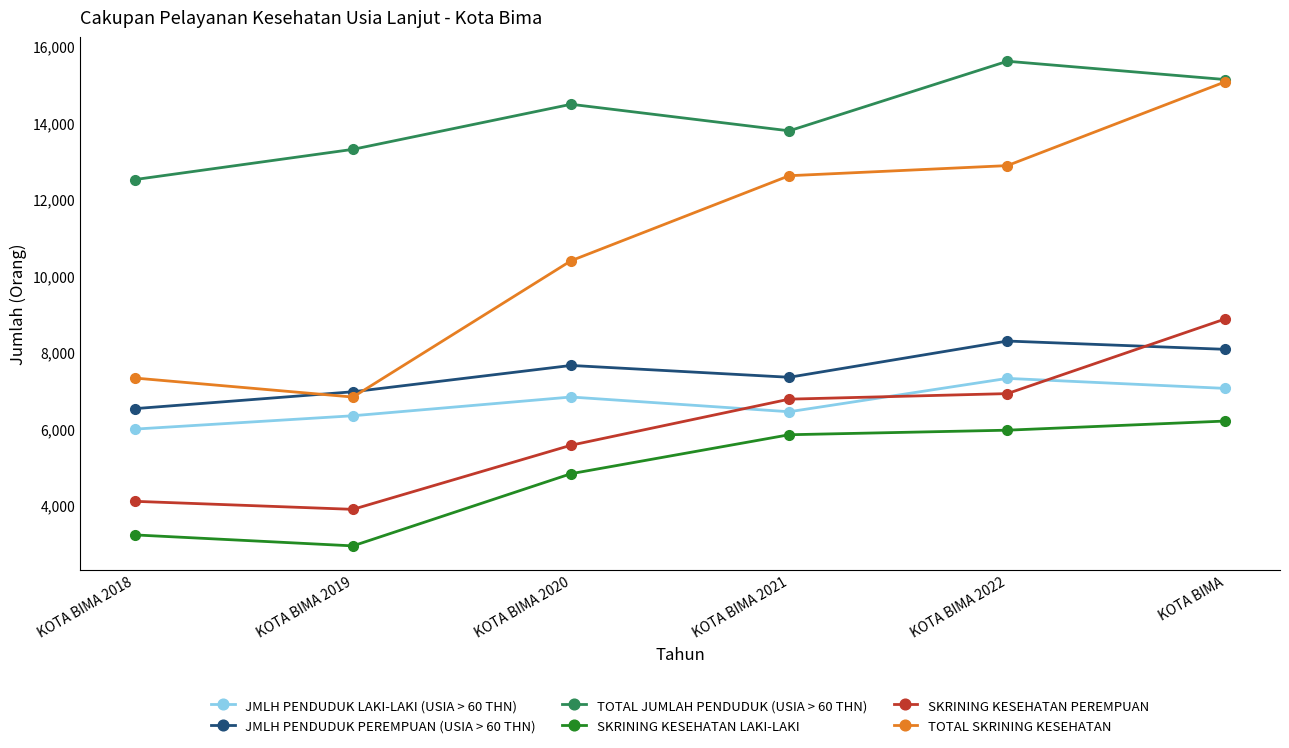

Is it true that JMLH PENDUDUK PEREMPUAN (USIA > 60 THN) equals 6963 at KOTA BIMA 2019?

True